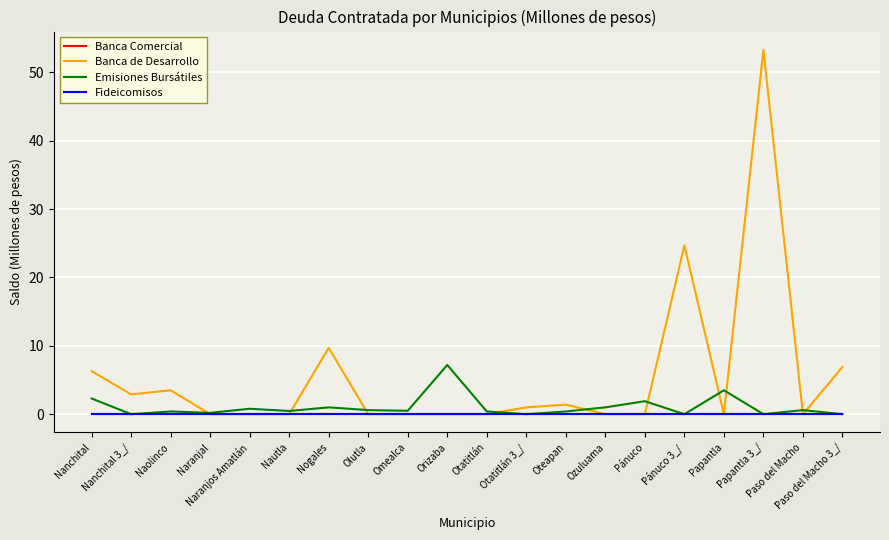

How many categories are shown in the chart?

20